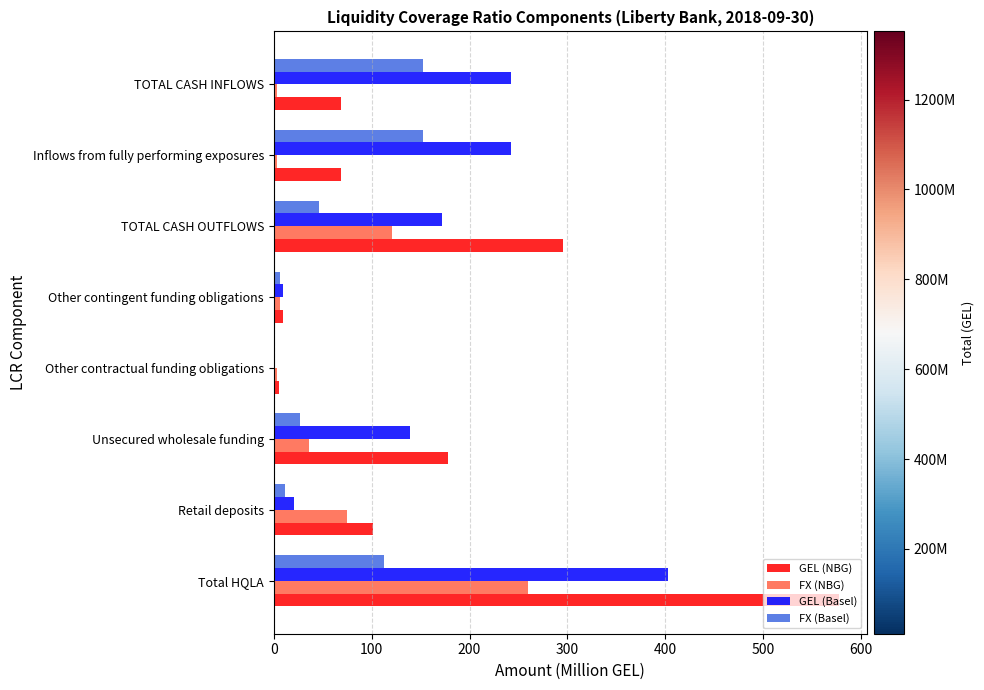

The GEL (Basel) series shows 403.1 at Total HQLA. True or false?

True